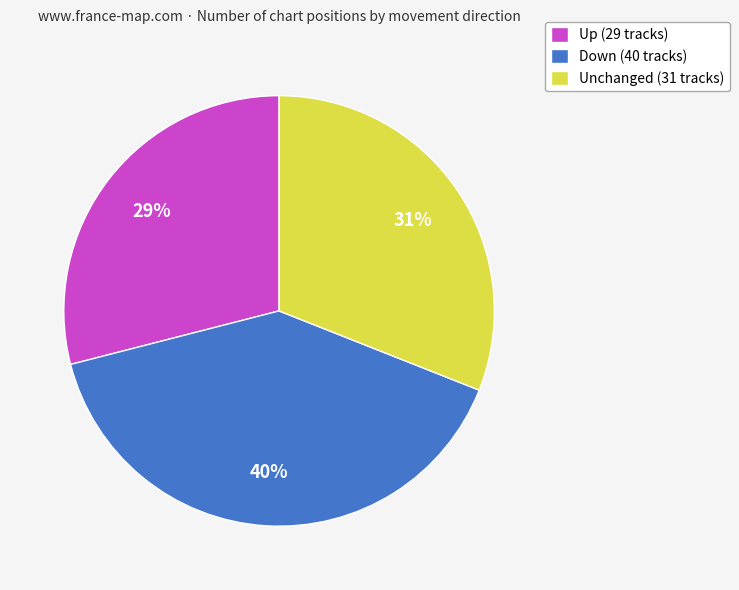

To the nearest percent, what is the average slice percentage?

33%